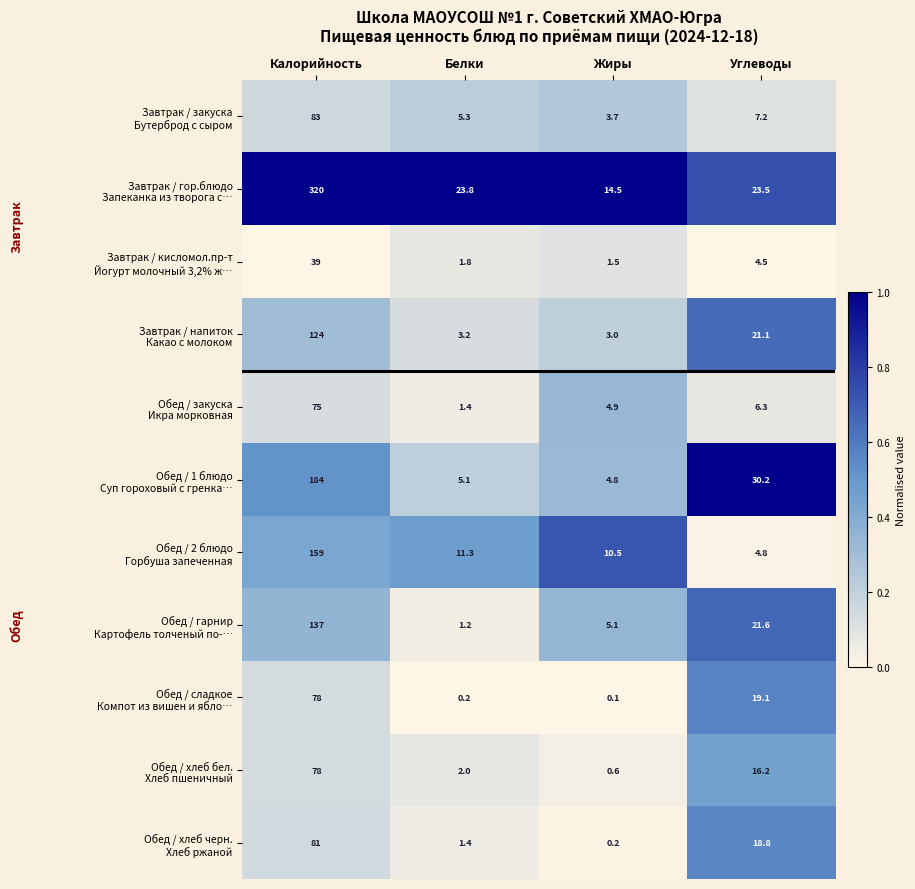

What is the total value across all series at Белки?

56.7